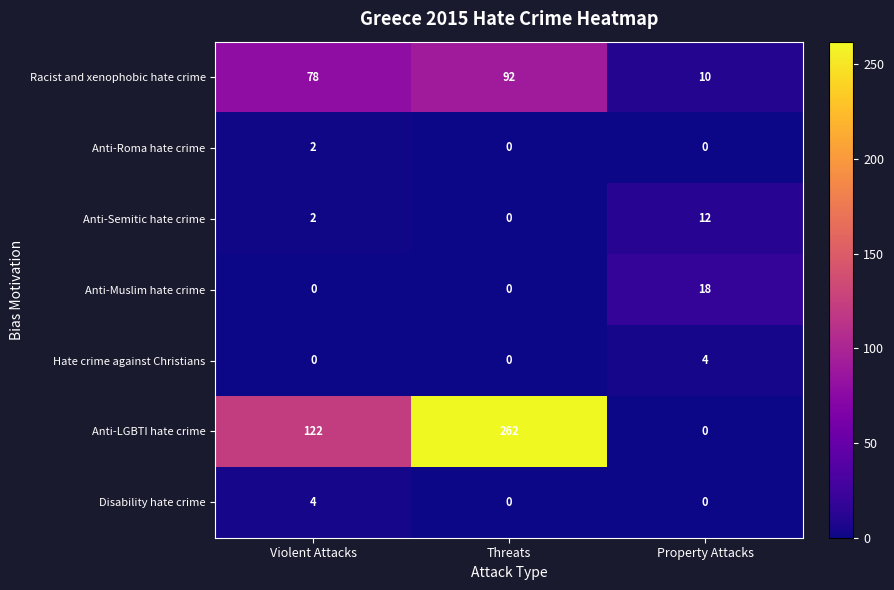

The value of Anti-Roma hate crime at Property Attacks is 0. True or false?

True